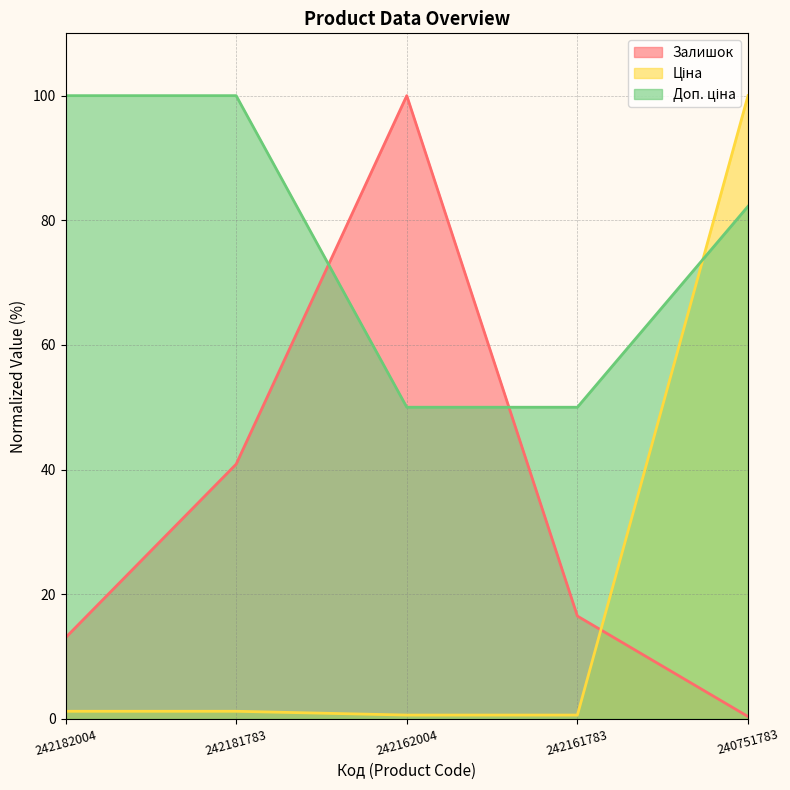

Which series has the largest total across all categories?

Доп. ціна